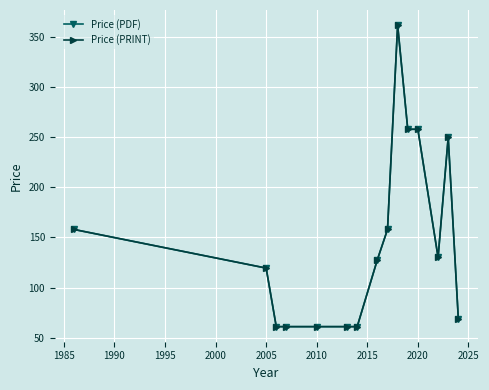

How many series are shown in this chart?

2